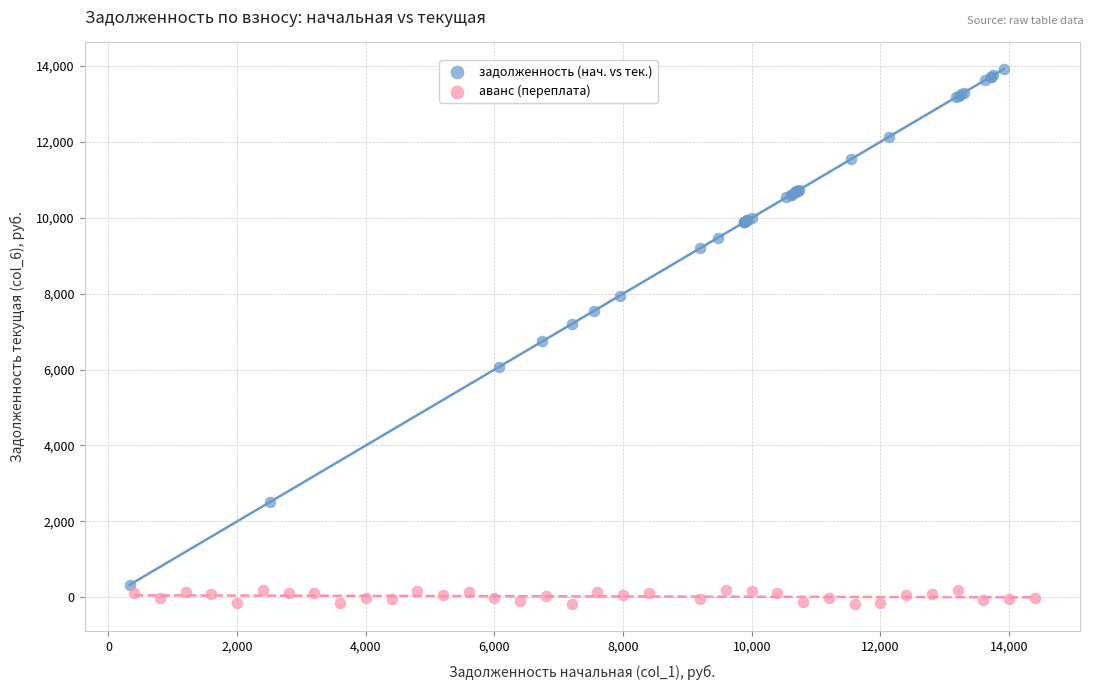

Which series contains the highest Y value?

задолженность (нач. vs тек.)